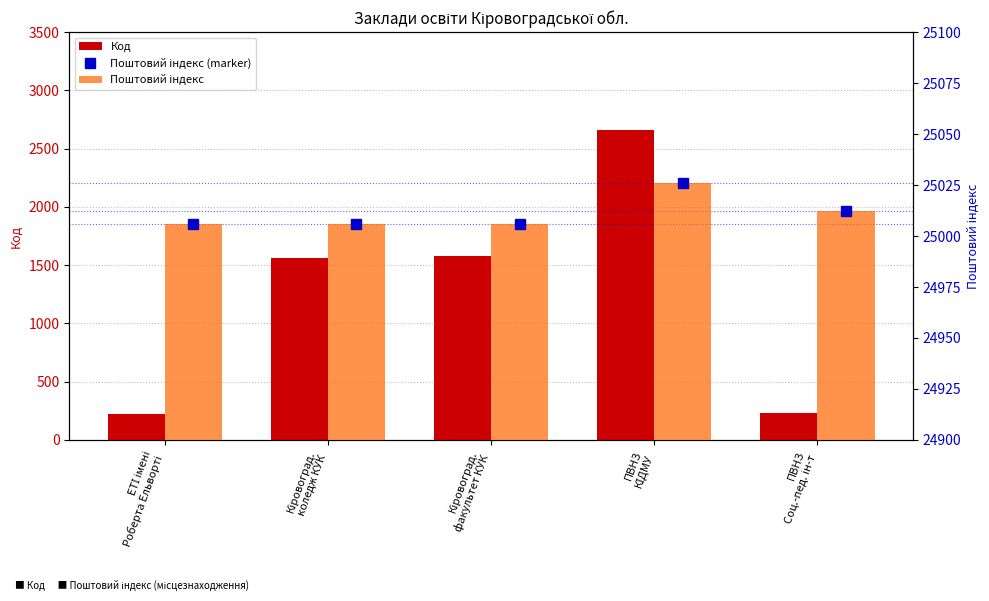

What is the maximum value shown in the chart?

25026